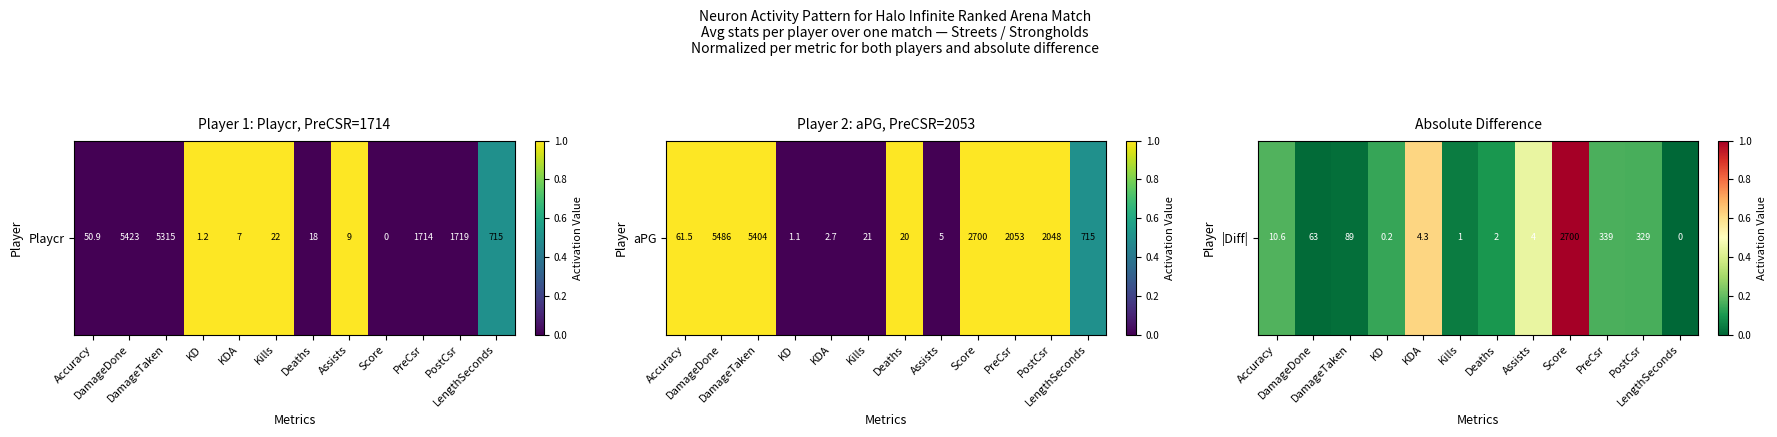

What is the average value?

0.2